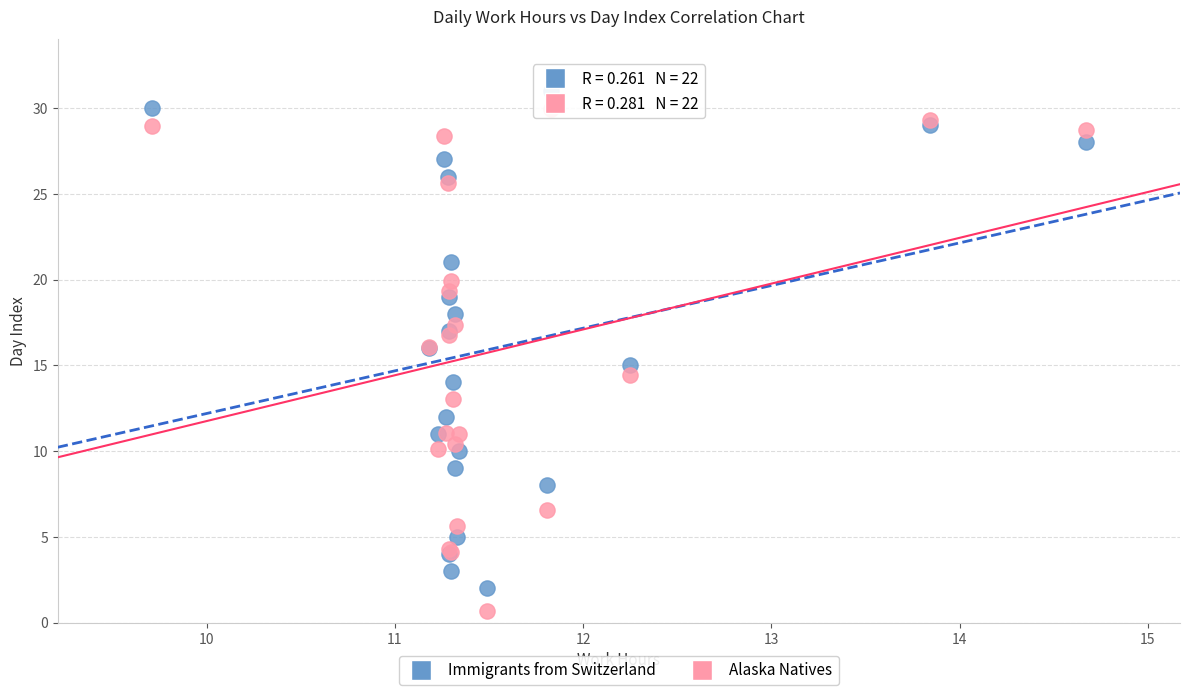

What is the X range (max minus min) for the scatter plot?

5.0